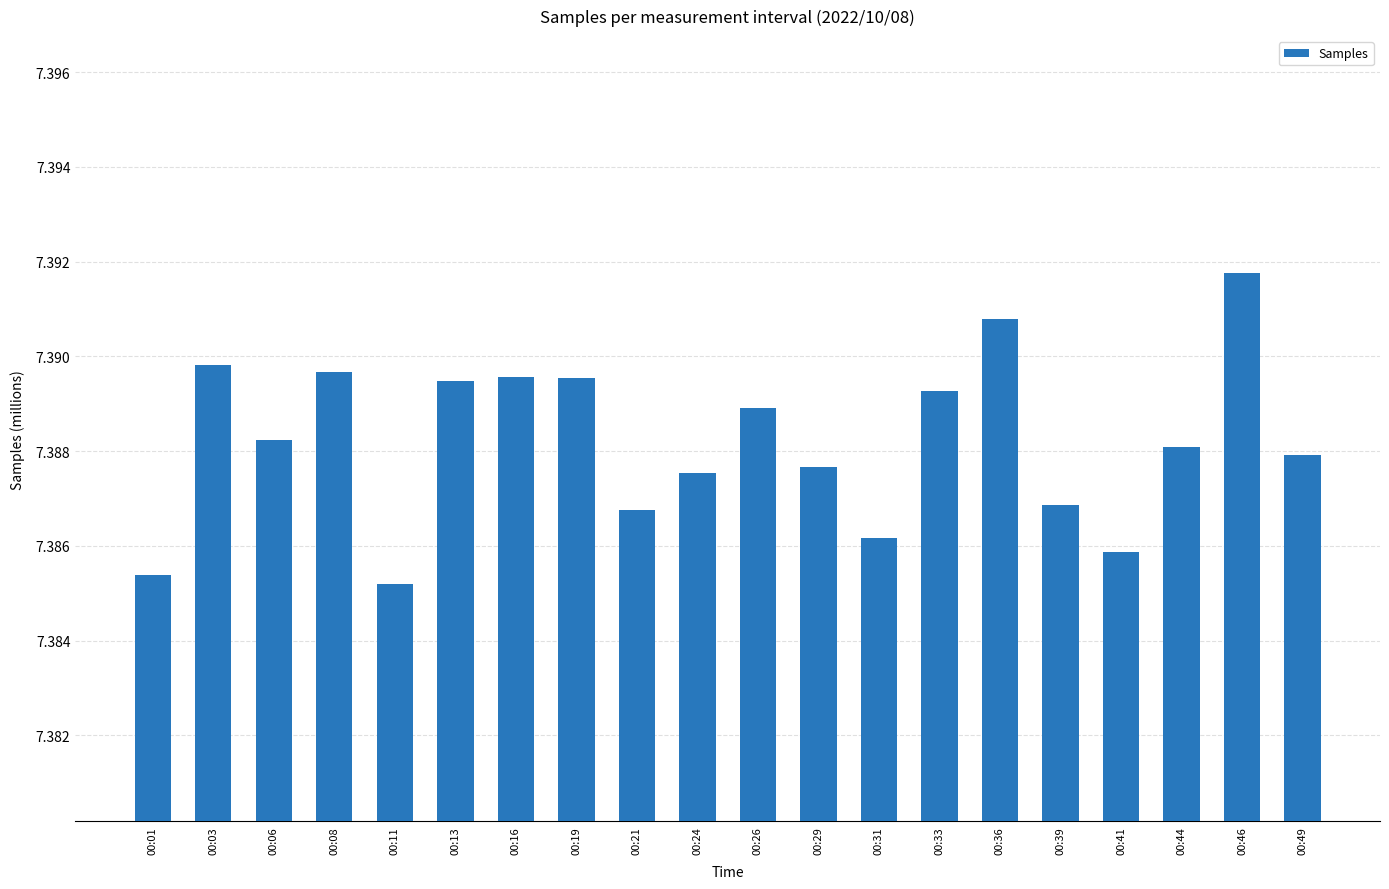

True or false: the data shows 2.7 at 00:03.

False